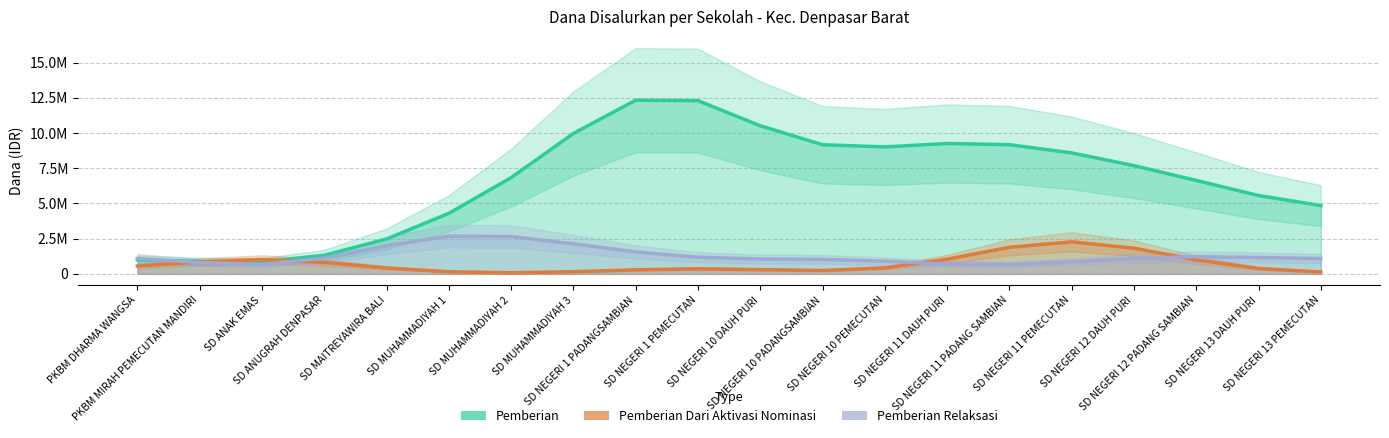

True or false: Pemberian Dari Aktivasi Nominasi has a value of 151543.4 at SD MUHAMMADIYAH 3.

True